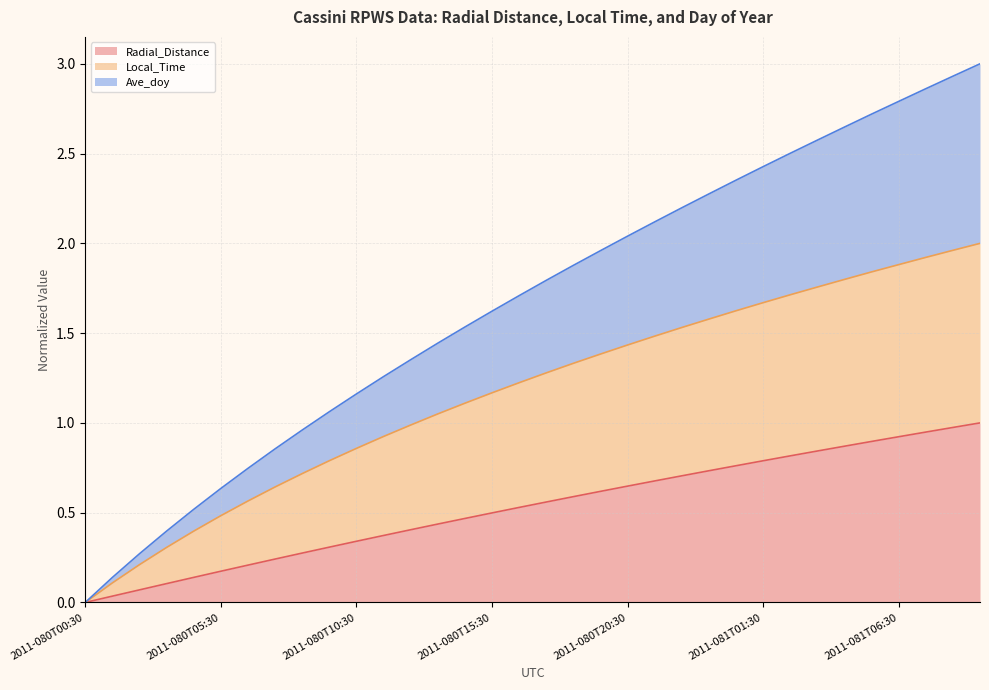

The value of Local_Time at 2011-081T01:30 is 1.7. True or false?

True